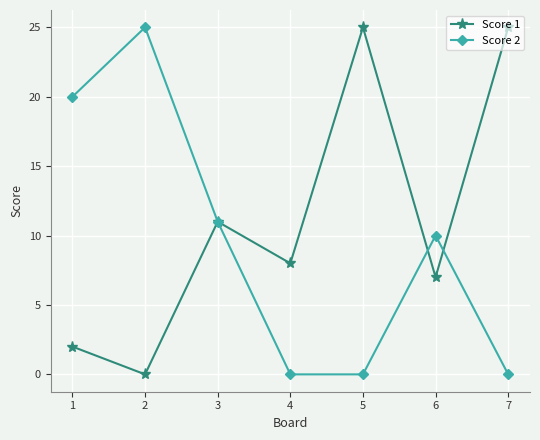

After their last crossing, which series has the higher values: Score 2 or Score 1?

Score 1